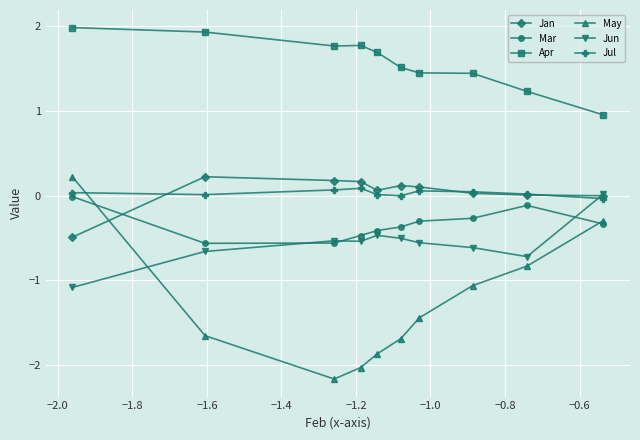

Count the number of data series in this chart.

6